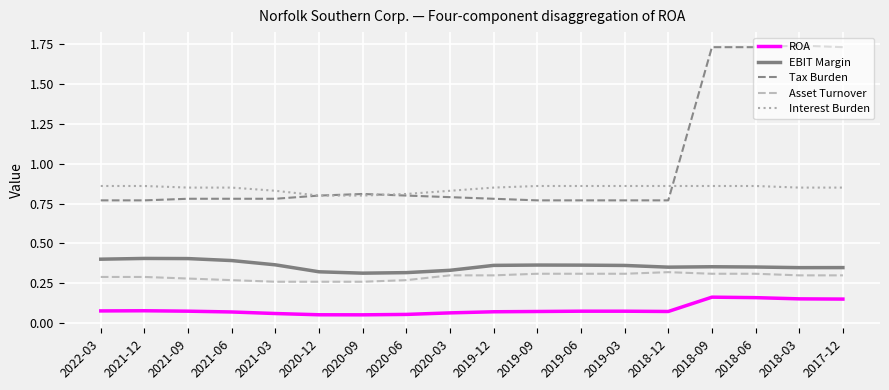

True or false: ROA and Tax Burden intersect in this chart.

False